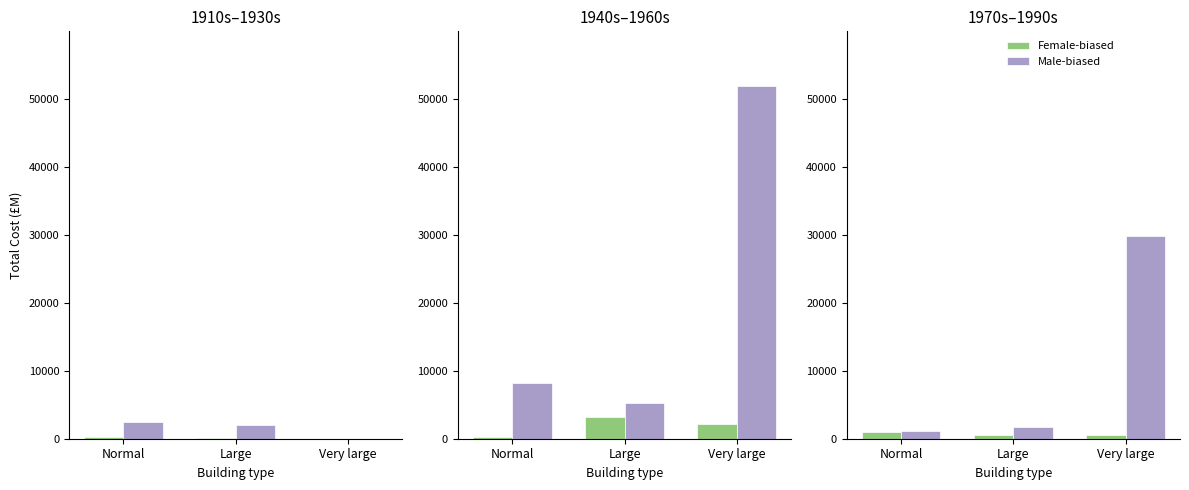

How many values in the Female-biased series exceed 580?

1